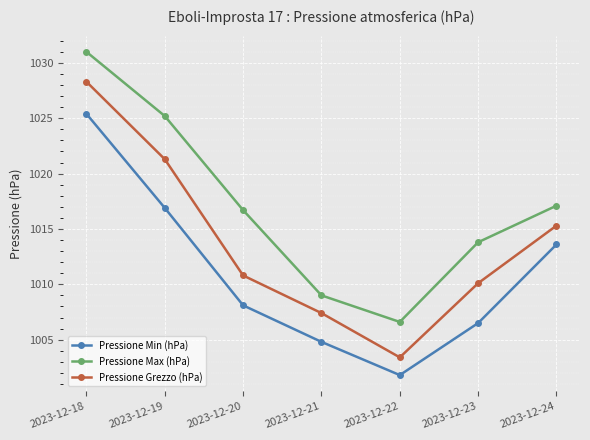

List the series in order of their overall mean, lowest first.

Pressione Min (hPa), Pressione Grezzo (hPa), Pressione Max (hPa)